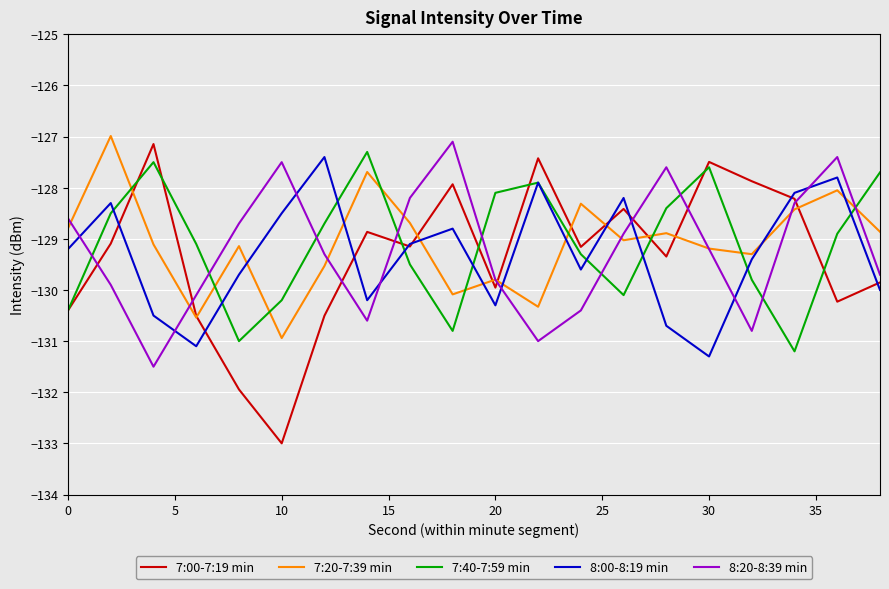

Which series ends up on top after the final intersection of 7:00-7:19 min and 7:40-7:59 min?

7:40-7:59 min